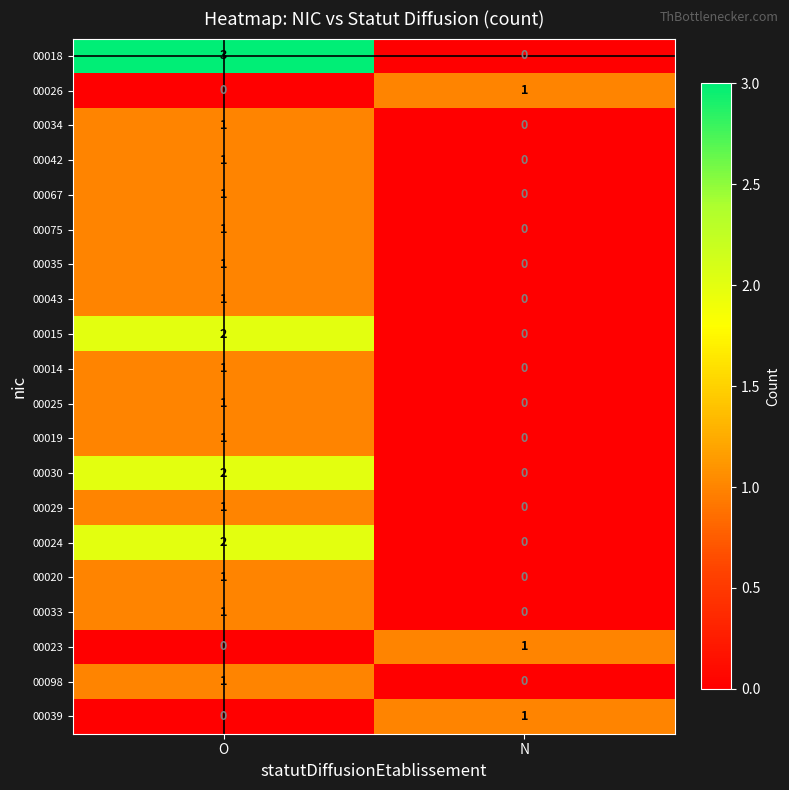

What is the total value across all series at N?

3